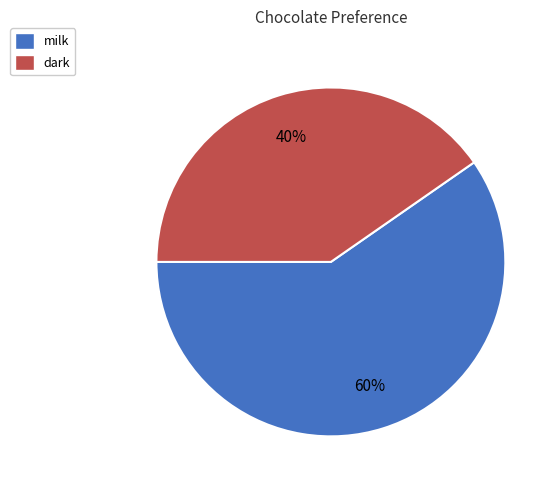

Does milk represent more than half of the total?

Yes